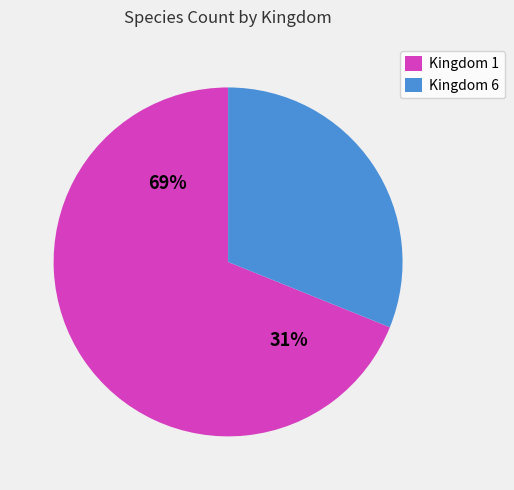

True or false: 8 accounts for 0% of the total.

True